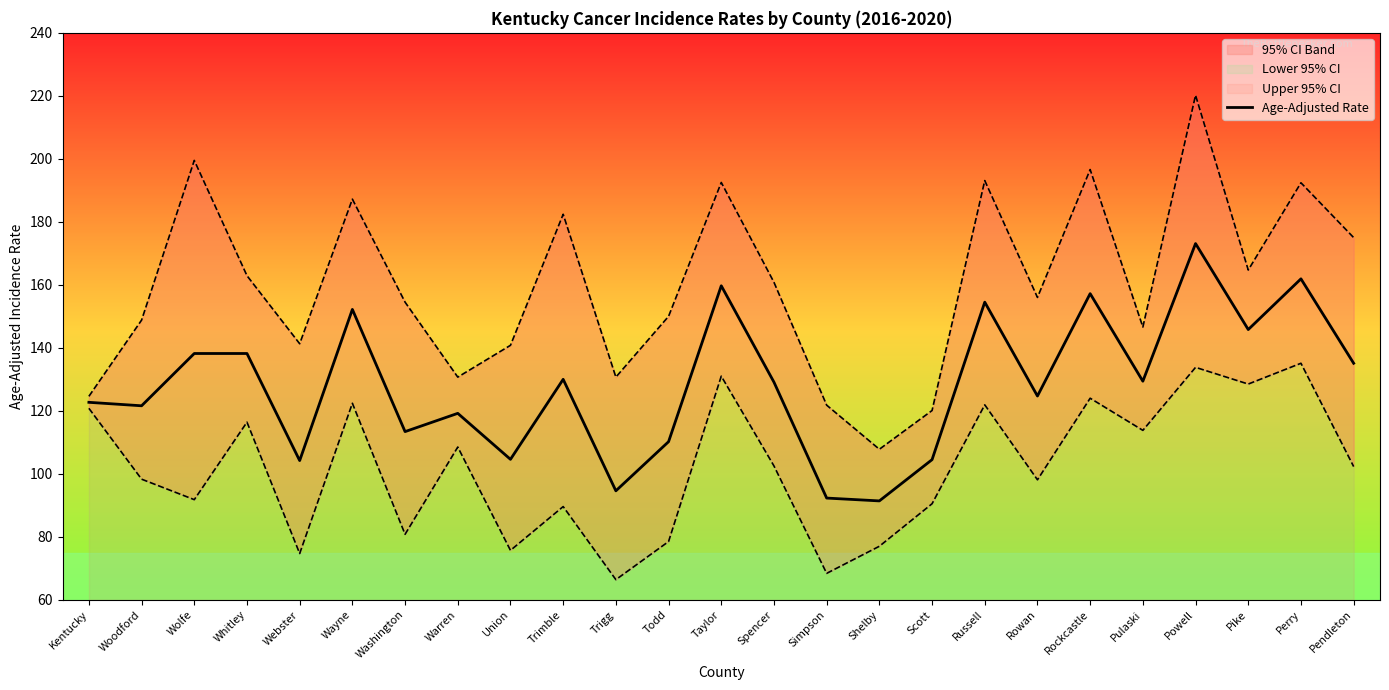

True or false: the data shows 271.2 at Powell.

False